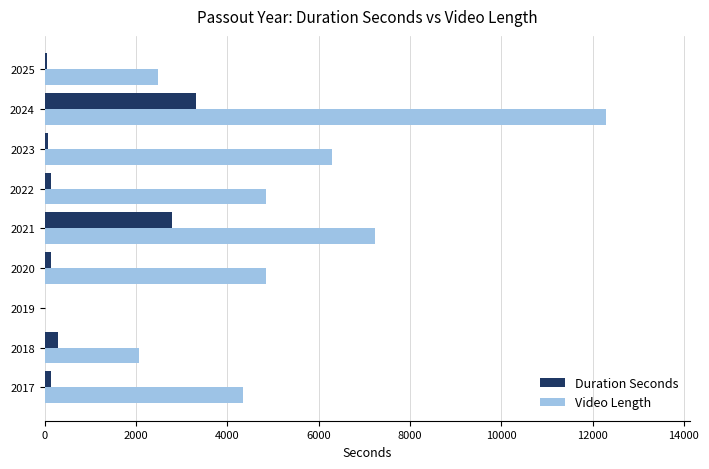

Which category has the highest value across all series?

2024